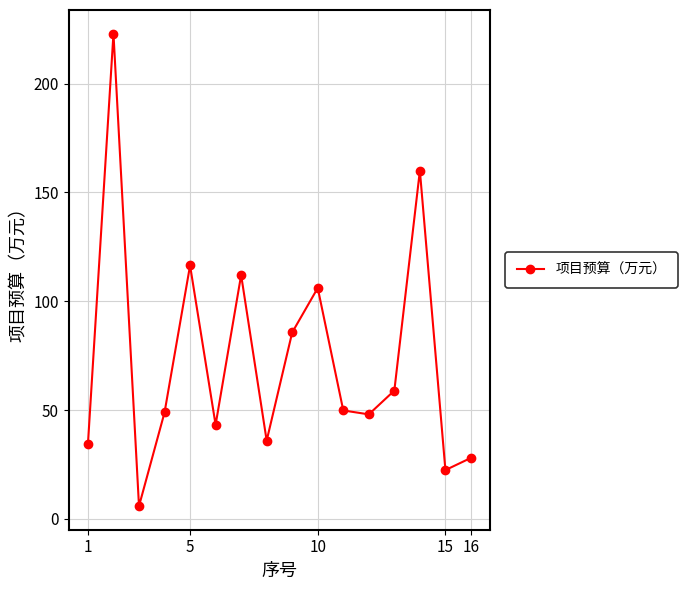

What is the sum of all values?

1178.3